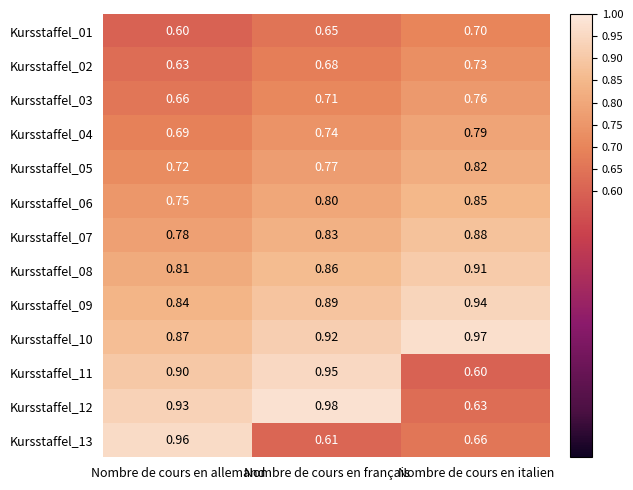

At which category does the chart reach its peak across all series?

Nombre de cours en français